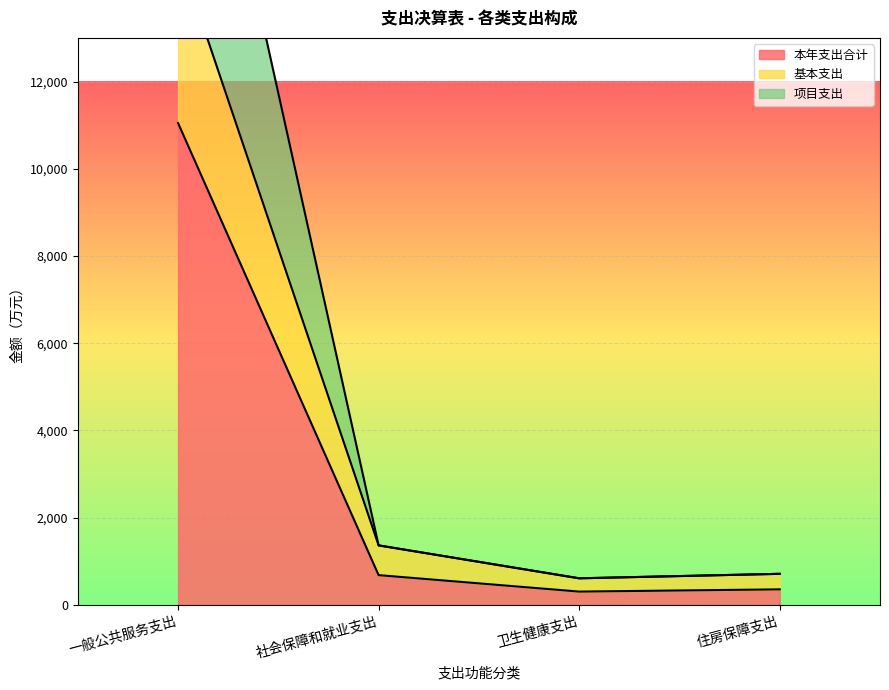

Where is the first local minimum for 本年支出合计?

卫生健康支出